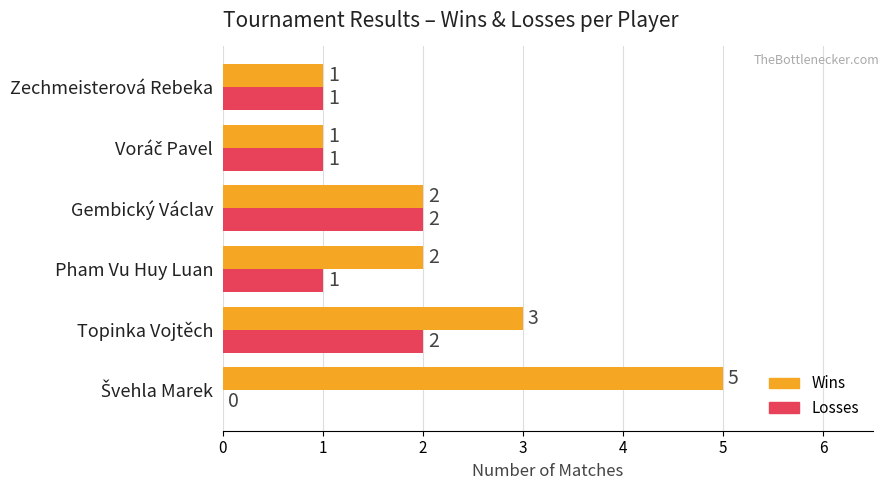

Is it true that Wins equals 2 at Gembický Václav?

True